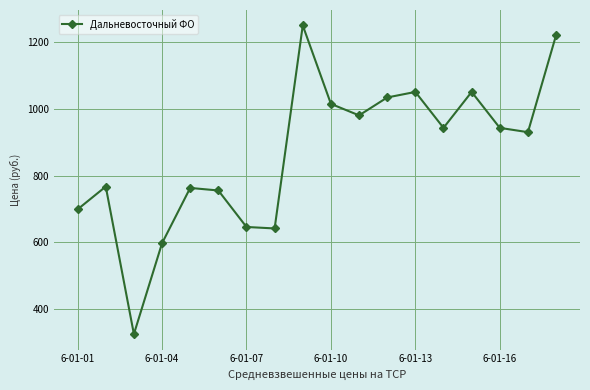

What is the smallest value displayed?

324.6